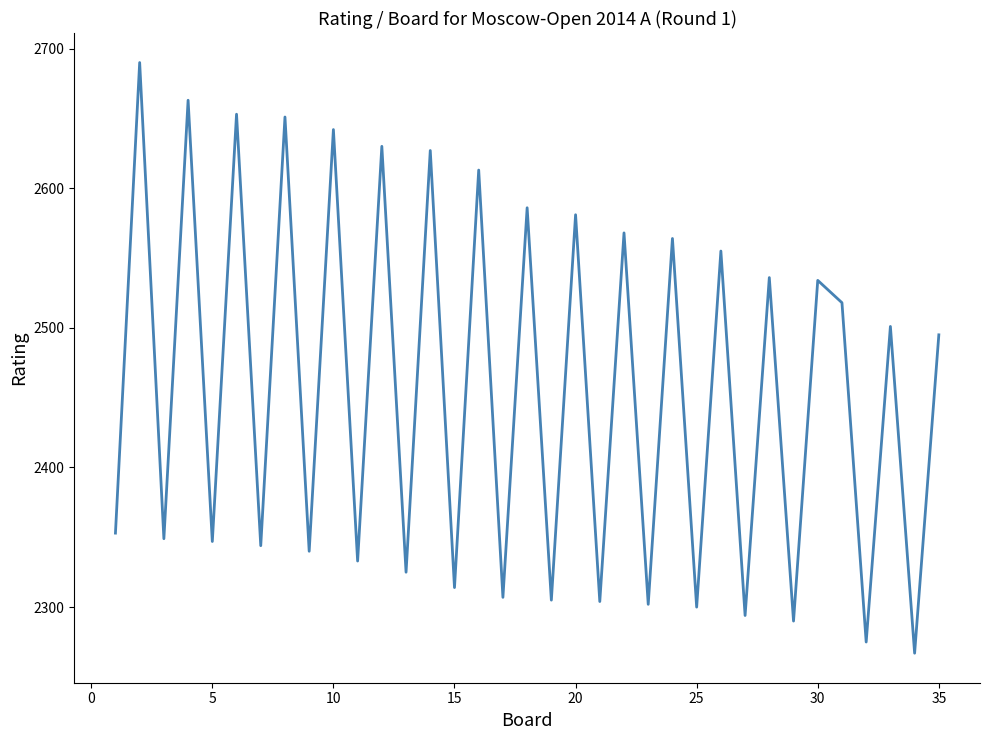

What is the average value?

2456